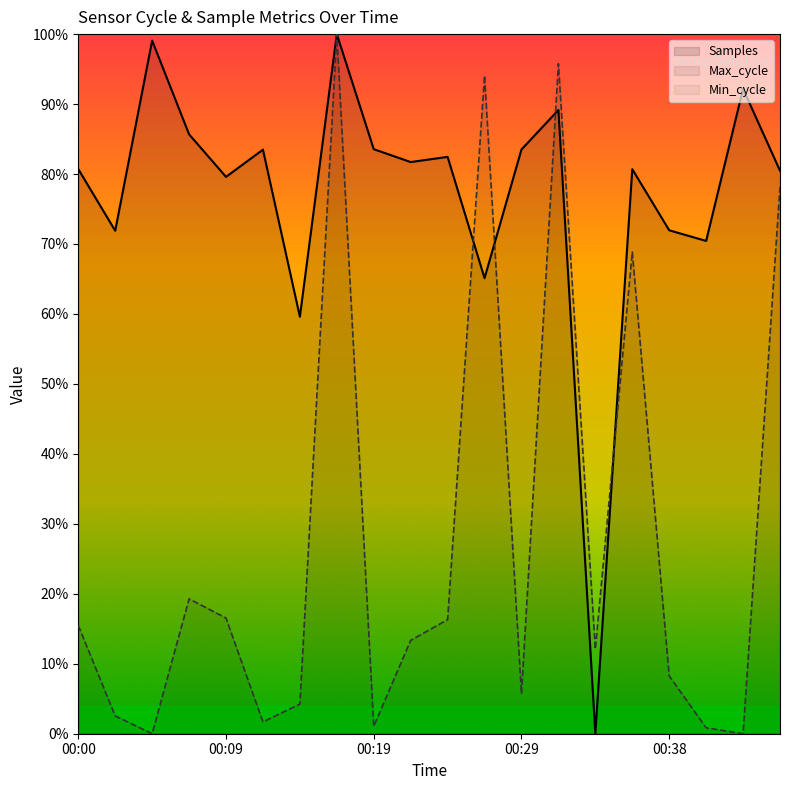

How many values in Samples are above zero?

19